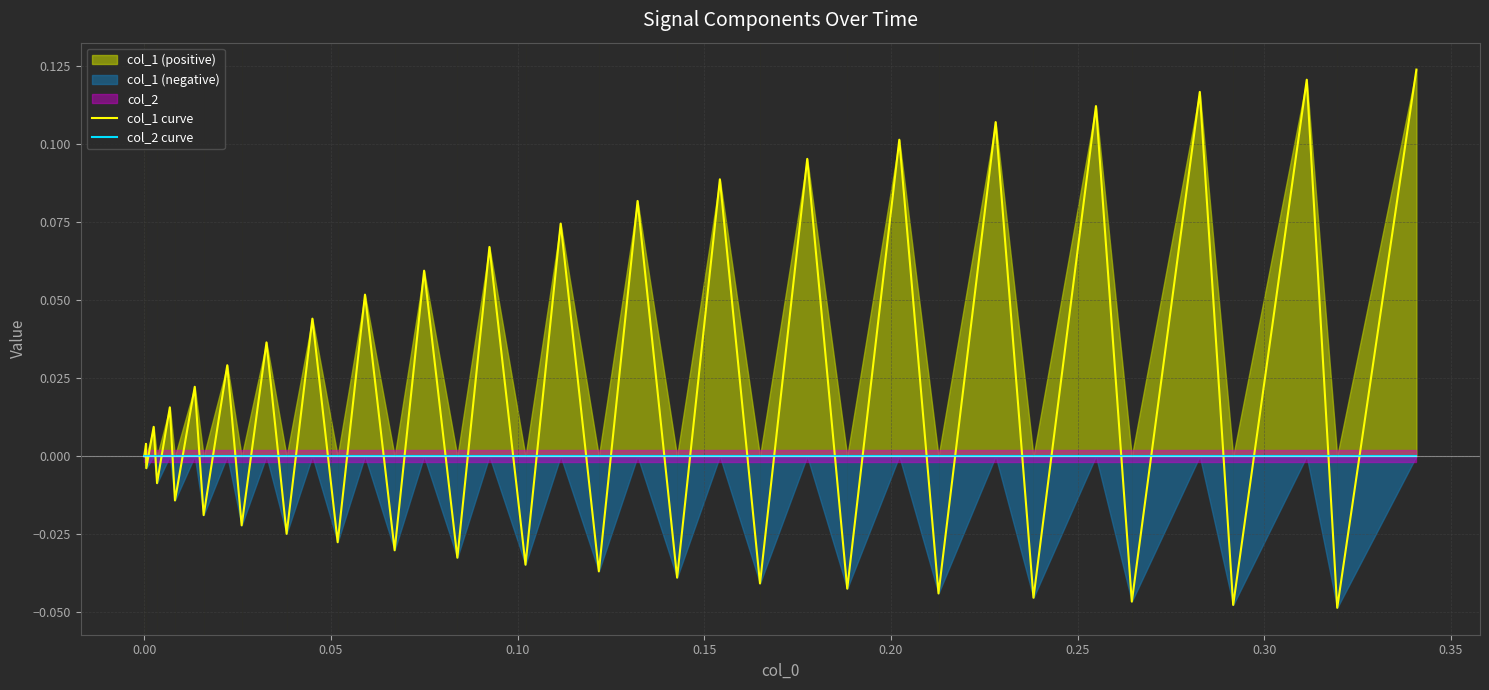

True or false: col_2 curve has more than 0 interior local peaks.

False